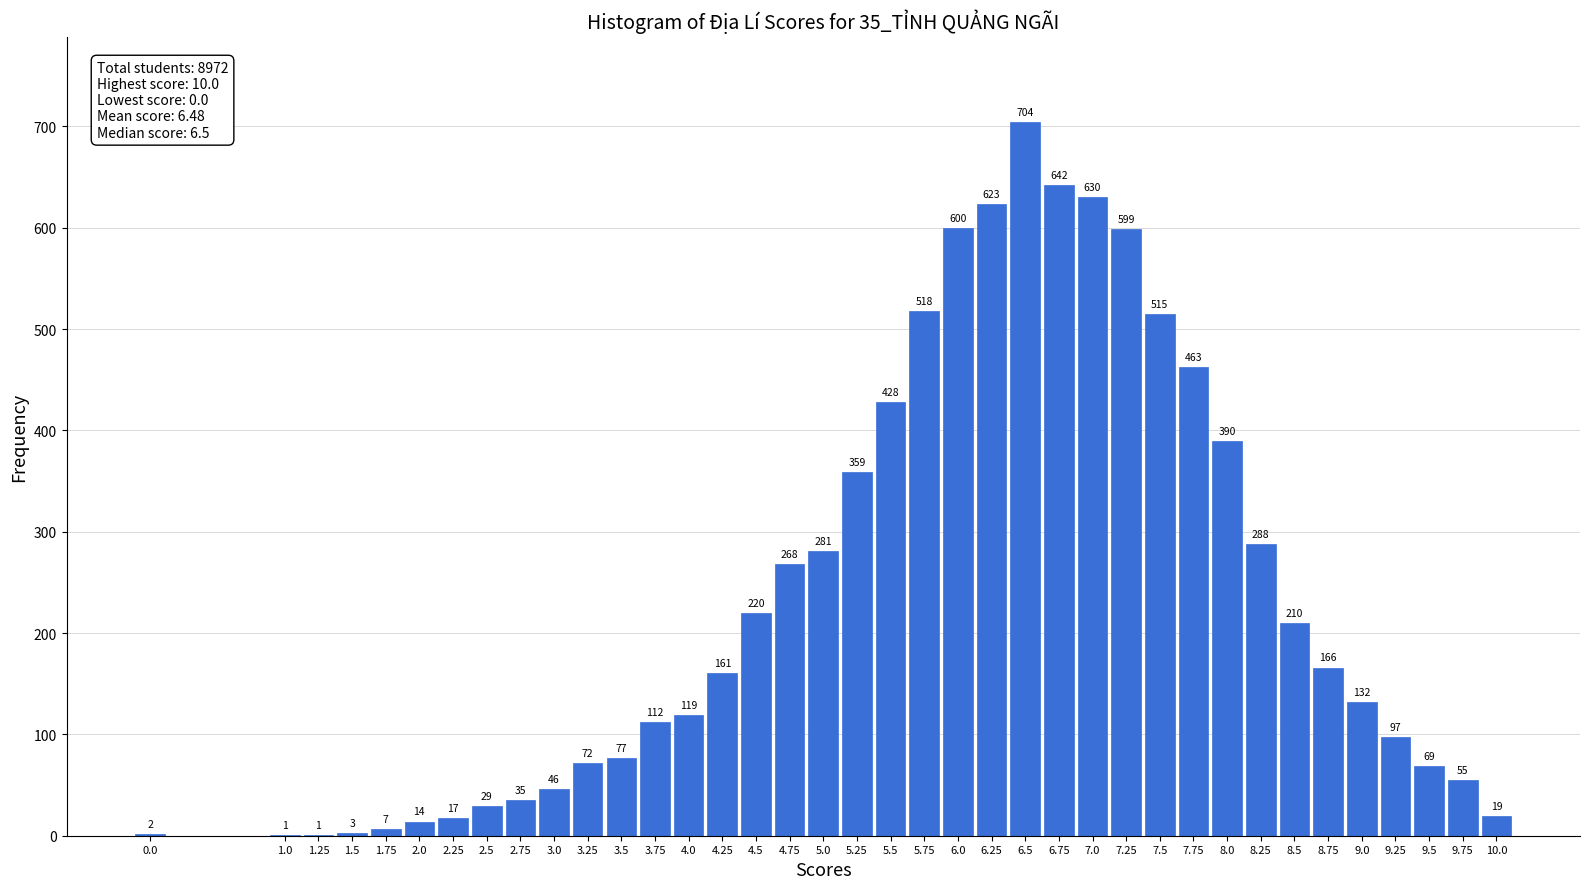

Reading left to right, what are all the values shown in this chart?

0.0=2	1.0=1	1.25=1	1.5=3	1.75=7	2.0=14	2.25=17	2.5=29	2.75=35	3.0=46	3.25=72	3.5=77	3.75=112	4.0=119	4.25=161	4.5=220	4.75=268	5.0=281	5.25=359	5.5=428	5.75=518	6.0=600	6.25=623	6.5=704	6.75=642	7.0=630	7.25=599	7.5=515	7.75=463	8.0=390	8.25=288	8.5=210	8.75=166	9.0=132	9.25=97	9.5=69	9.75=55	10.0=19